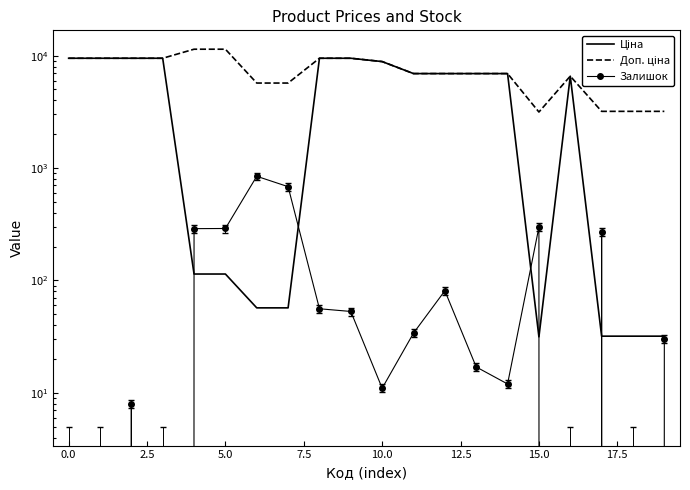

What is the maximum value for Залишок?

845.0